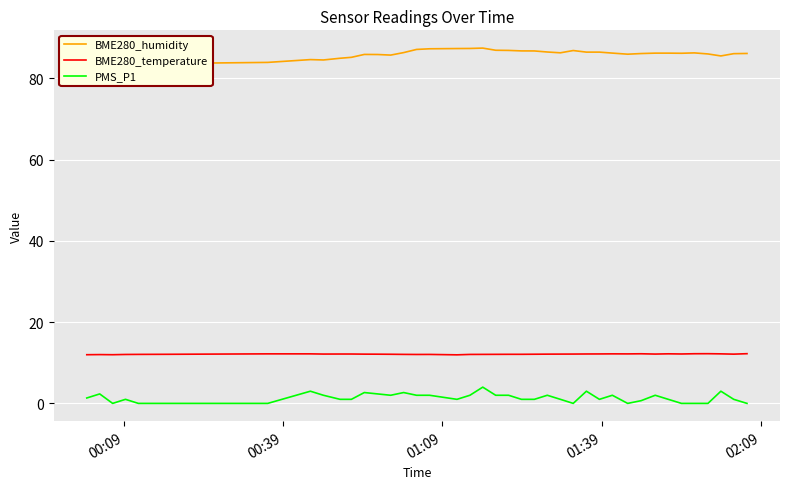

At how many categories does at least one series exceed 56?

40